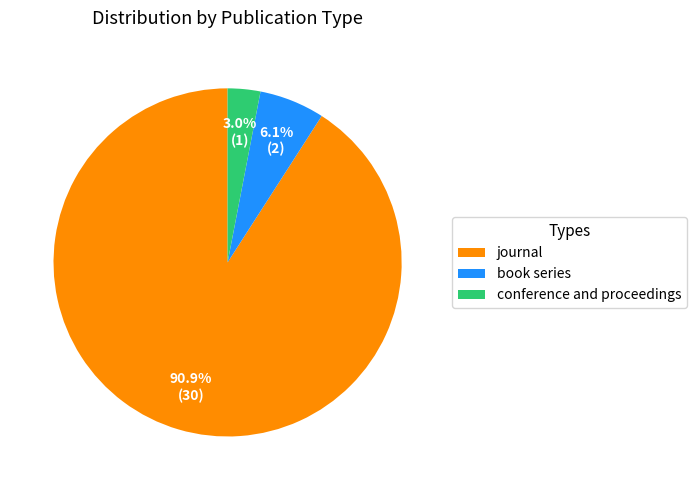

Rank the categories by value from lowest to highest.

conference and proceedings, book series, journal